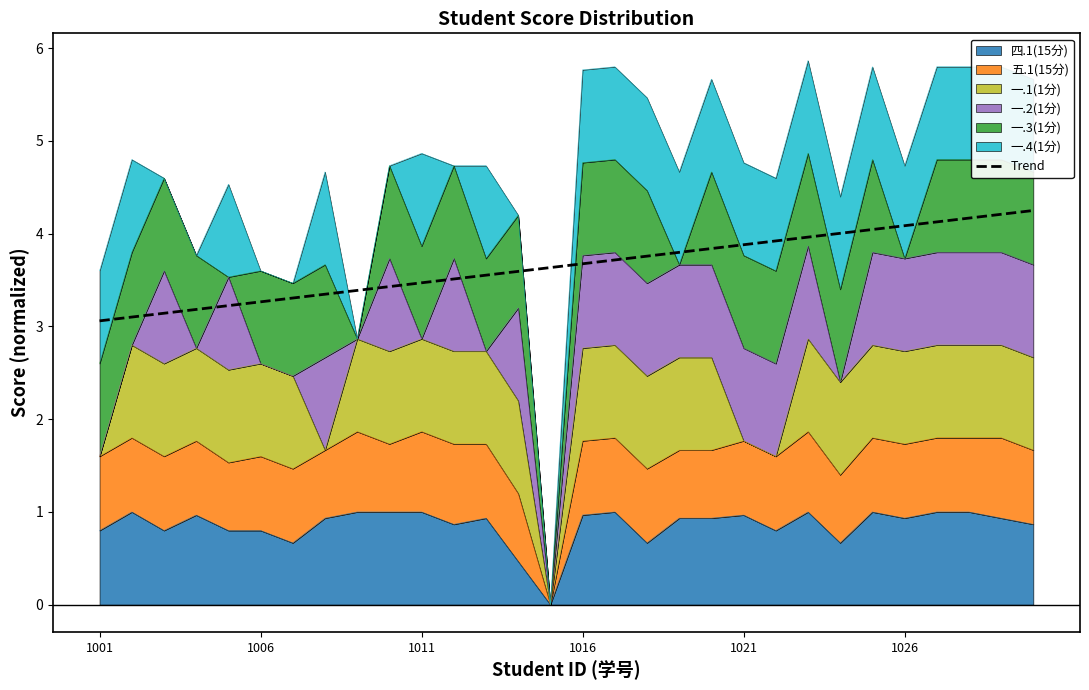

The value at 27 is 5.6. True or false?

False